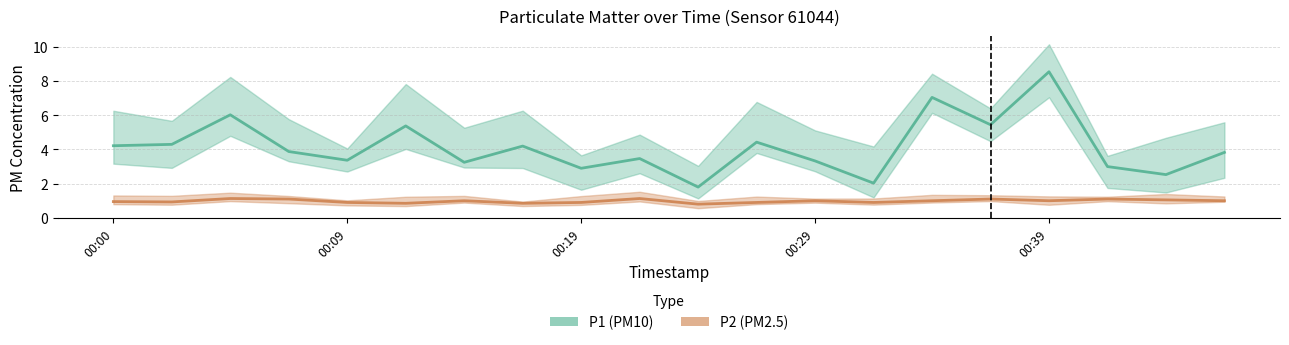

How many data points in P2 are above 1?

6